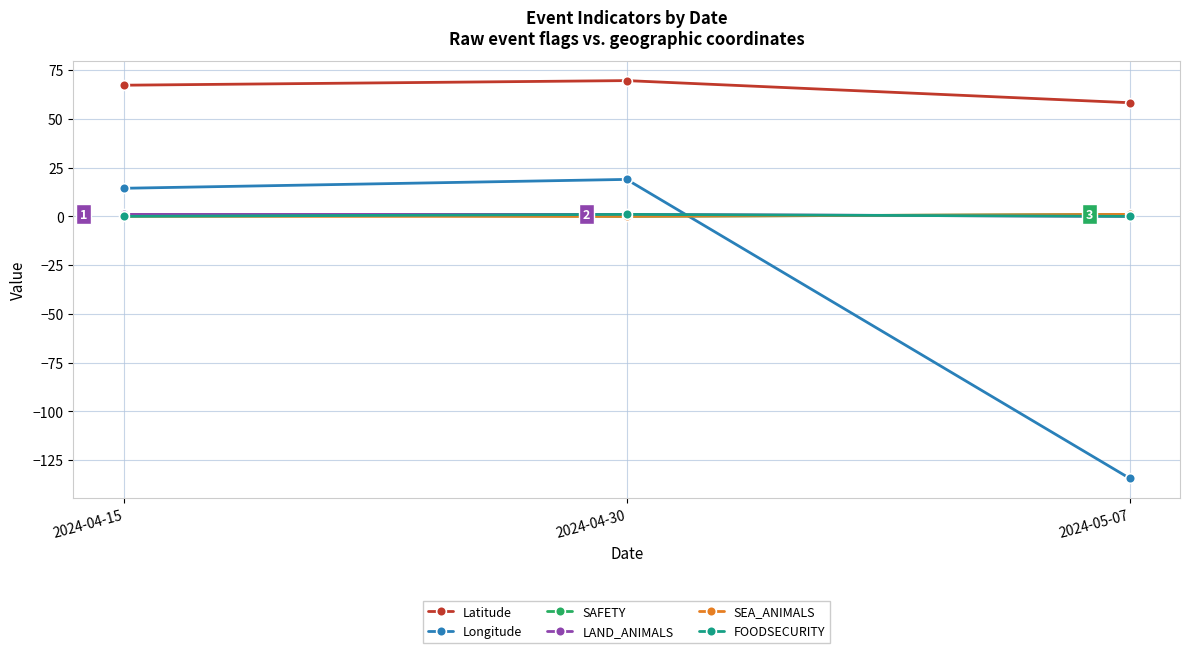

What is the total value across all series at 2024-05-07?

-74.1